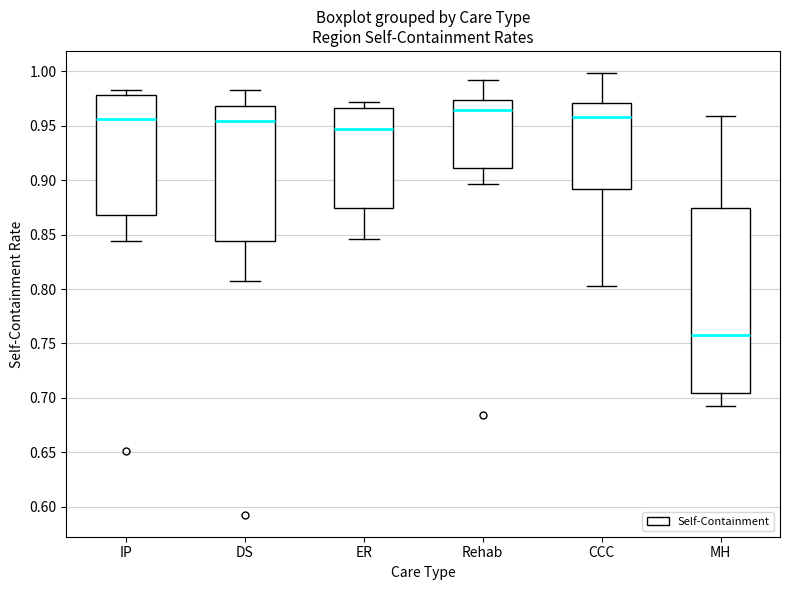

Which box is the tallest, from its lower edge to its upper edge?

MH